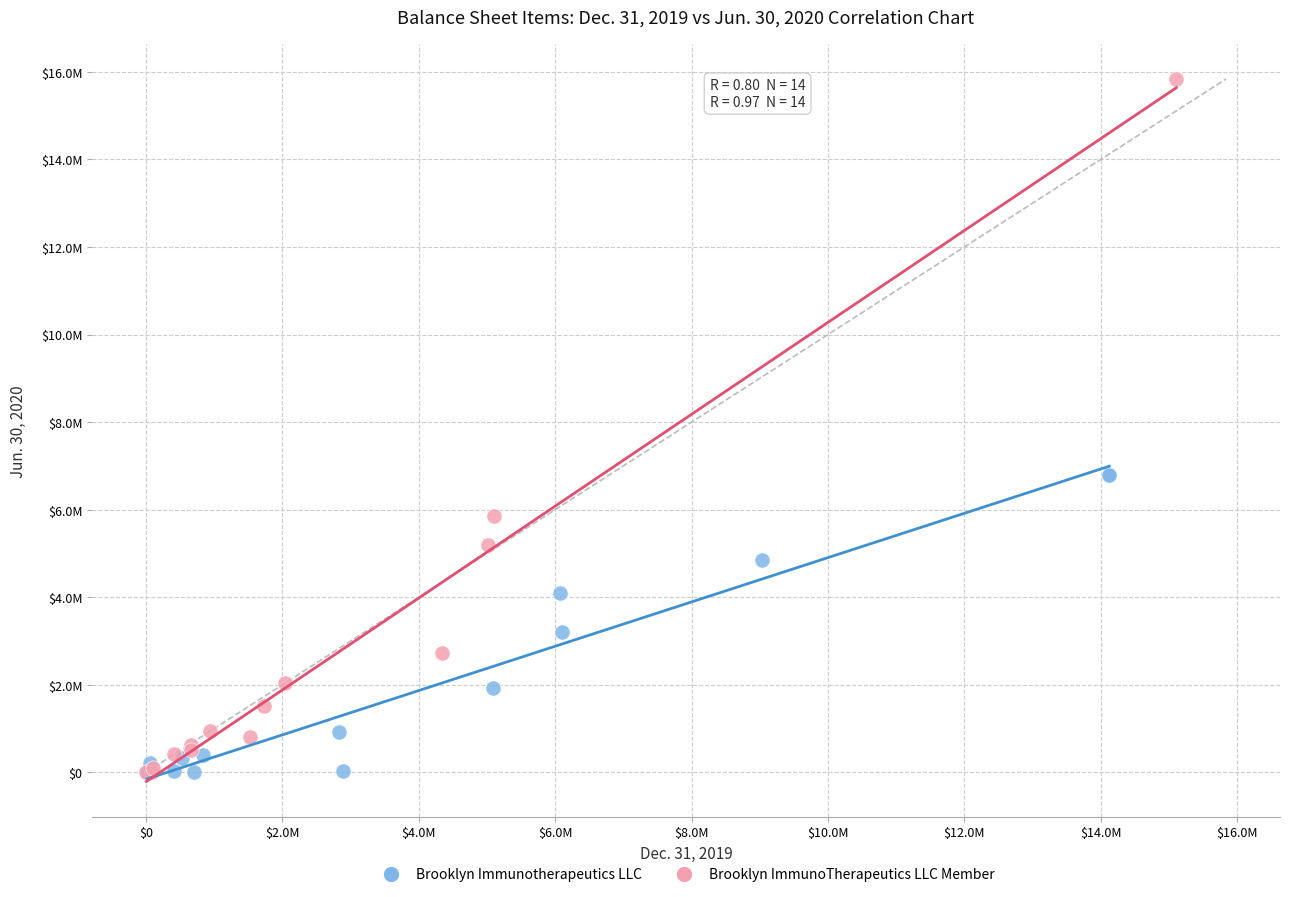

Which series has the widest spread of Y values?

Brooklyn ImmunoTherapeutics LLC Member